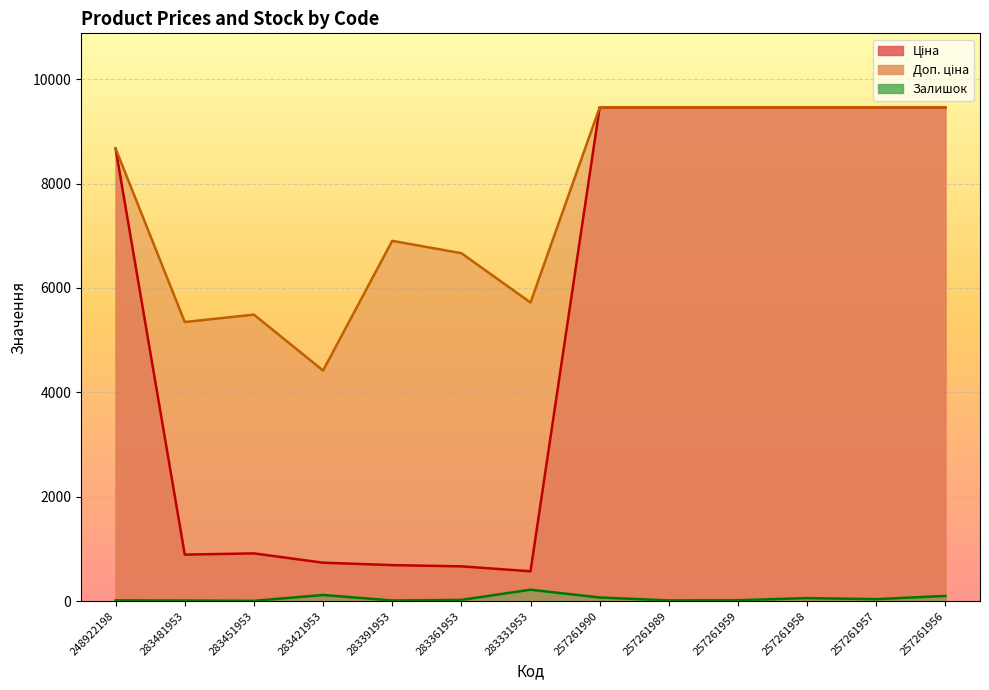

What is the lowest value of the Доп. ціна series?

4418.0